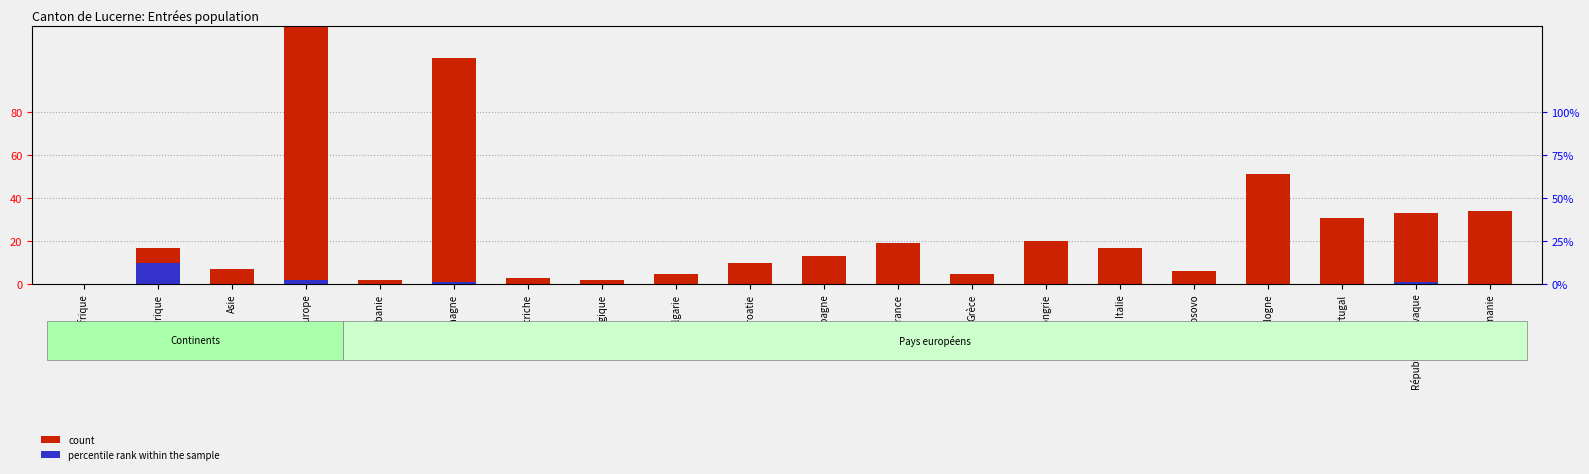

At how many categories does at least one series exceed 266?

1